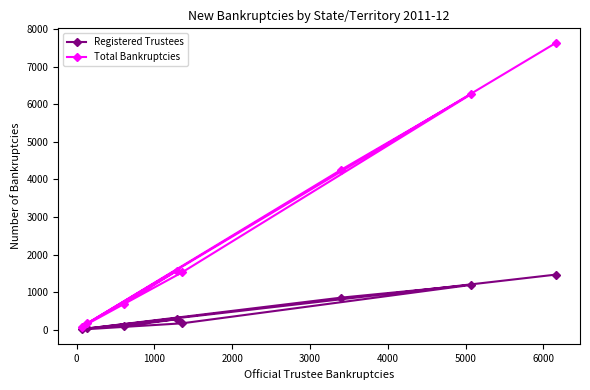

Which series has the largest total across all categories?

Total Bankruptcies